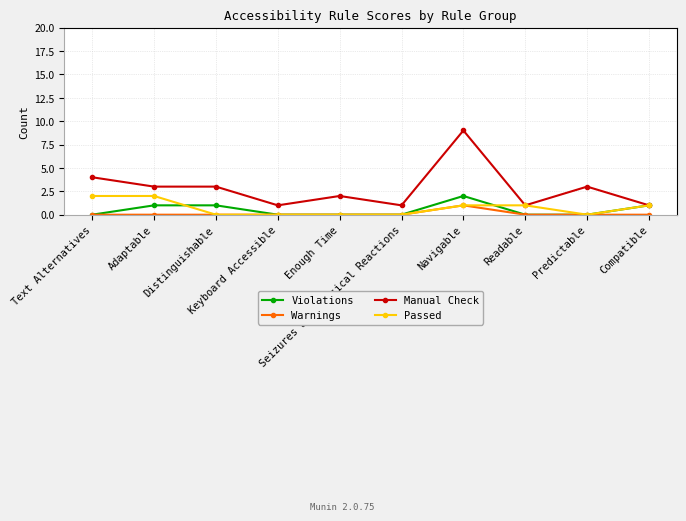

What is the value of the Warnings point at the 7th from the left?

1